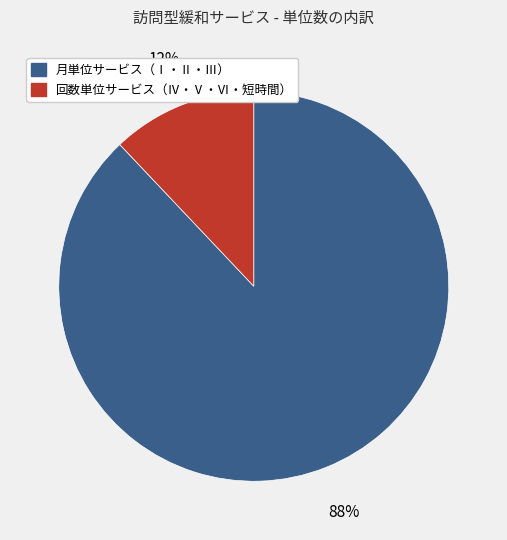

Rank the categories by value from highest to lowest.

月単位サービス（Ⅰ・Ⅱ・Ⅲ）, 回数単位サービス（Ⅳ・Ⅴ・Ⅵ・短時間）